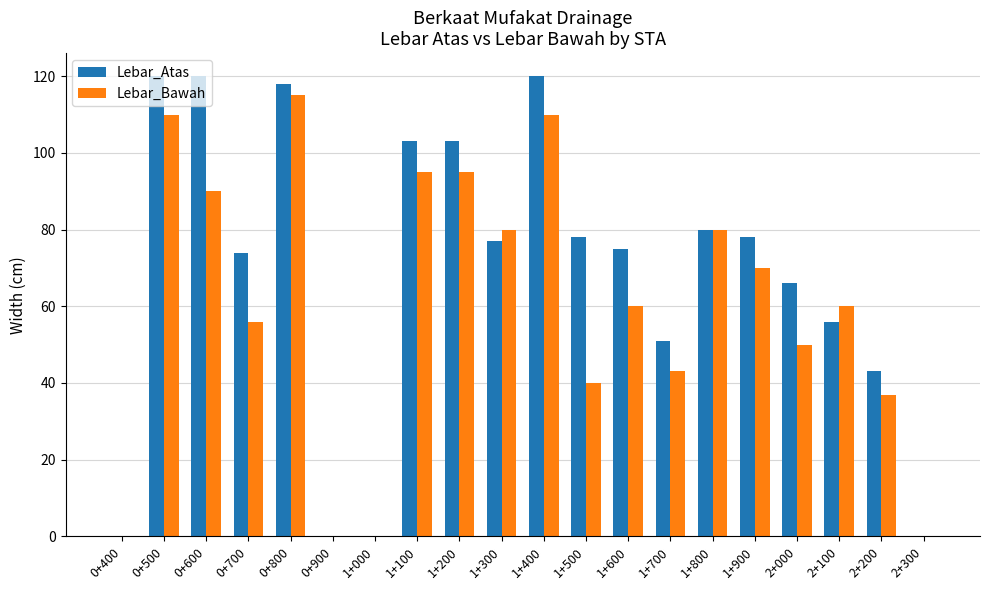

Which series changed the most between 0+500 and 1+000?

Lebar_Atas